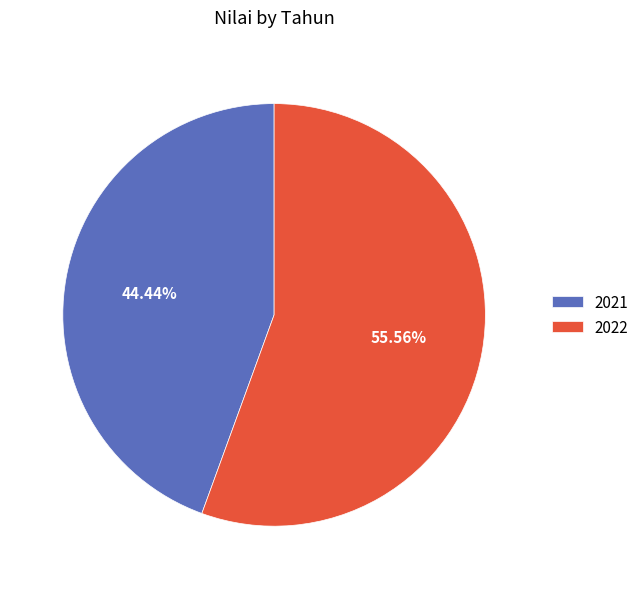

True or false: 2021 accounts for 44% of the total.

True